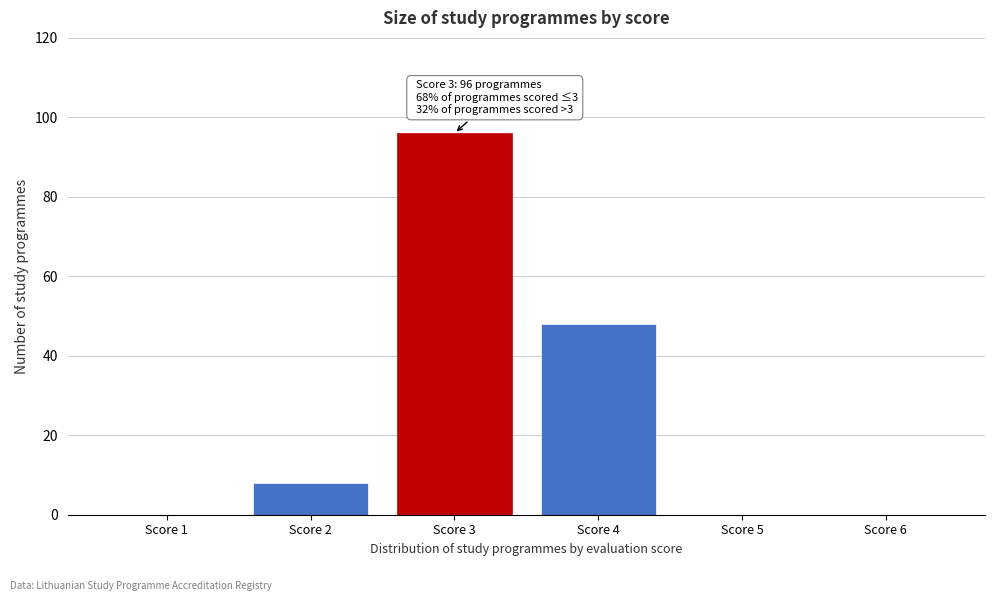

Reading left to right, extract all data points from this chart.

Score 1=0	Score 2=8	Score 3=96	Score 4=48	Score 5=0	Score 6=0